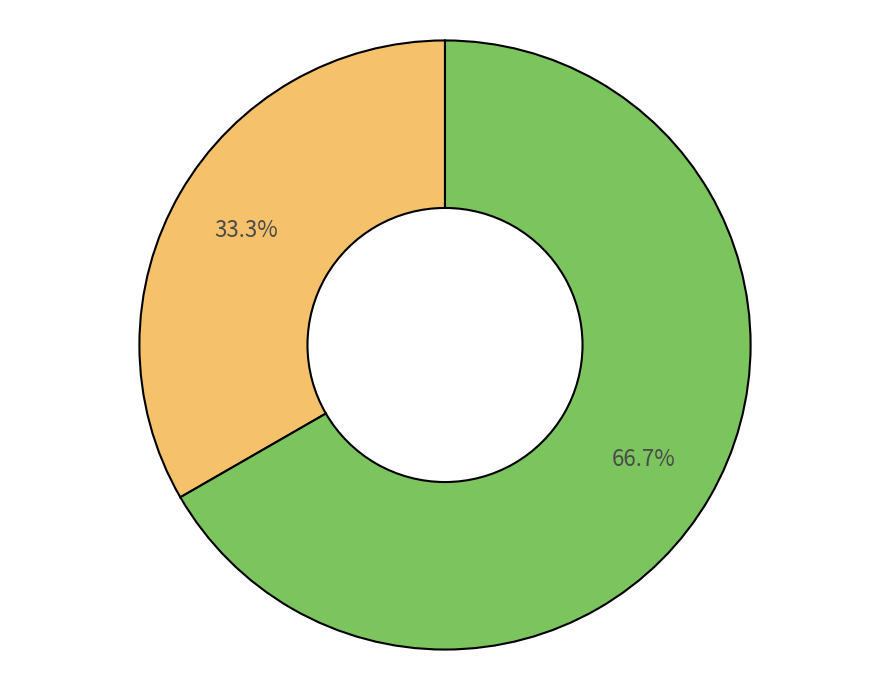

Does any single category account for the majority?

Yes